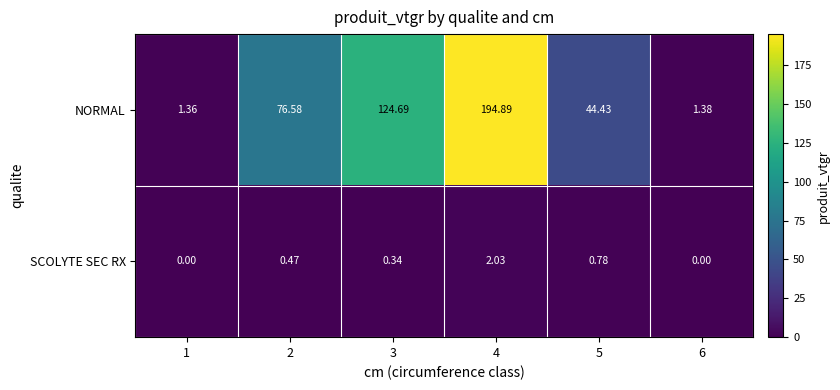

At 6, list the series in order from smallest to largest.

SCOLYTE SEC RX, NORMAL